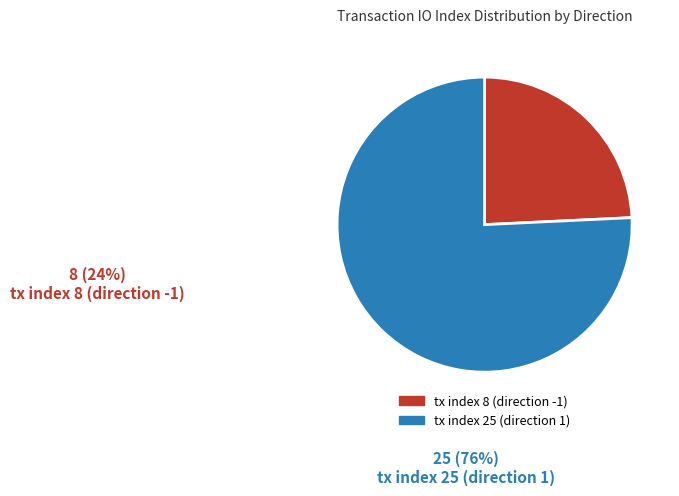

Which slice is the largest?

tx index 25 (direction 1)